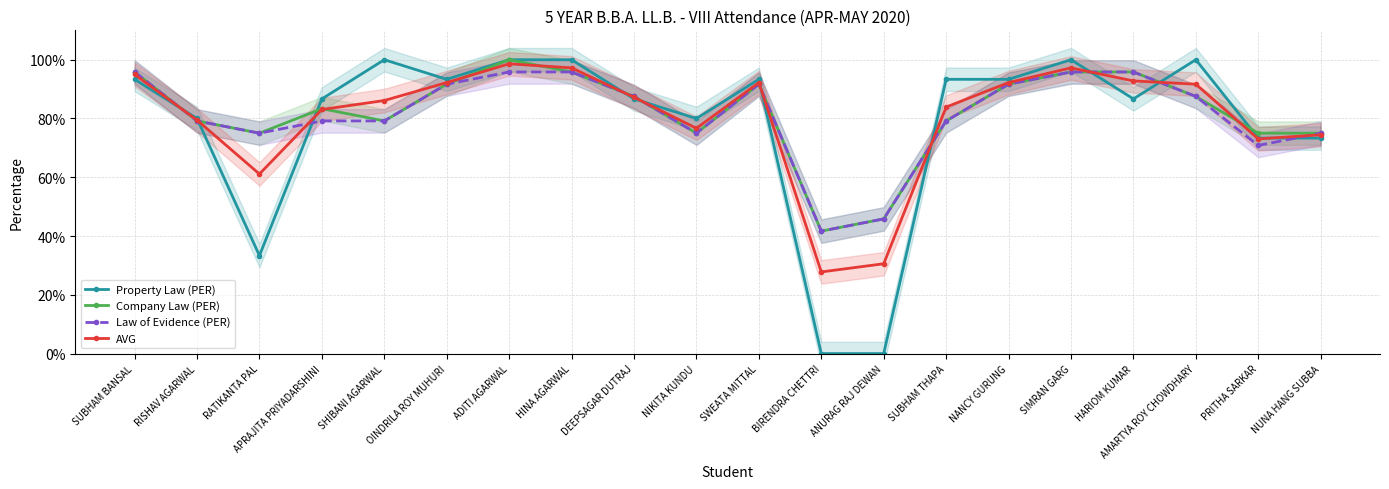

Between HINA AGARWAL and PRITHA SARKAR, which is larger?

HINA AGARWAL